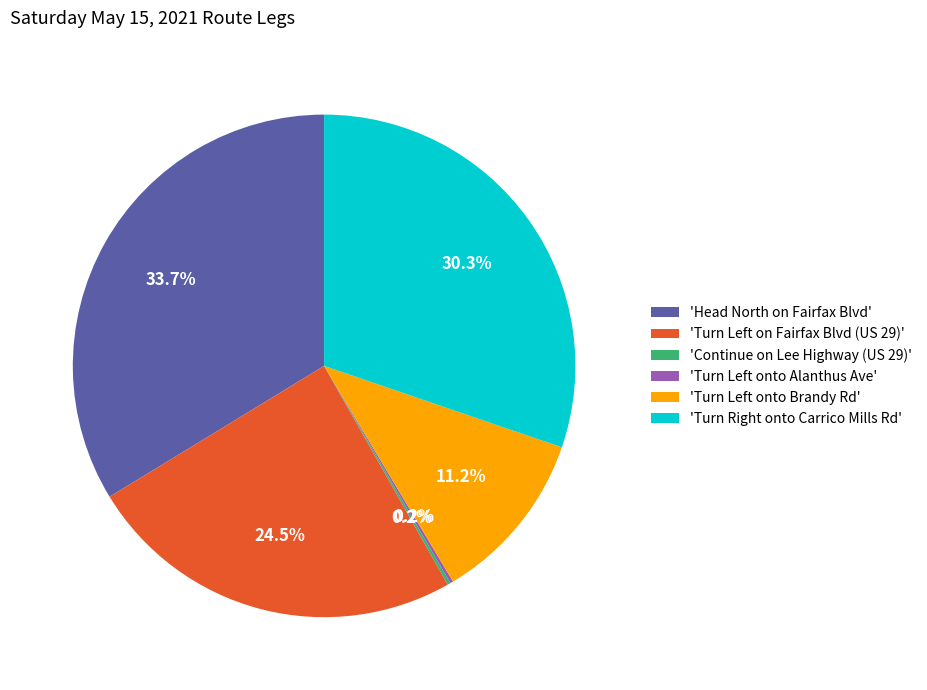

What is the largest slice in the pie chart?

'Head North on Fairfax Blvd'